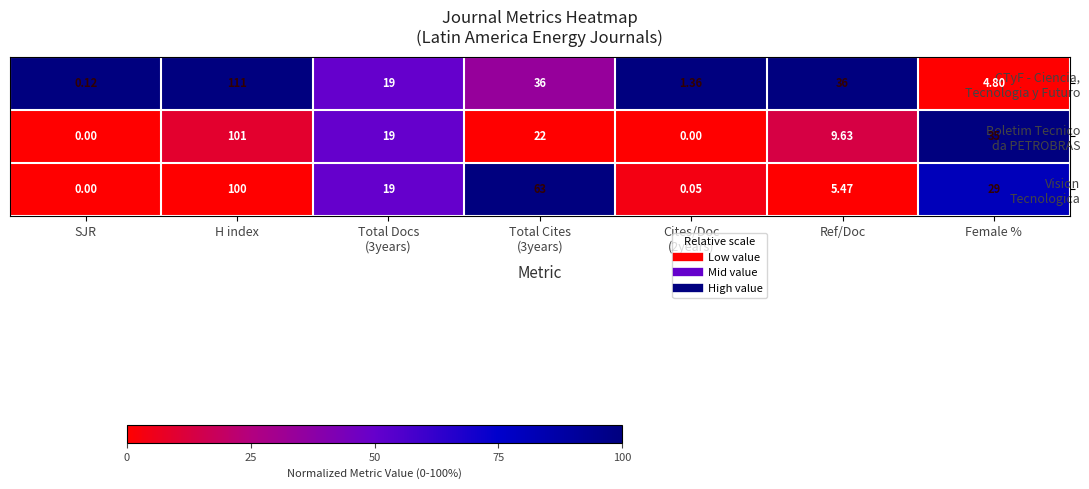

At which category is the sum across all series the highest?

H index